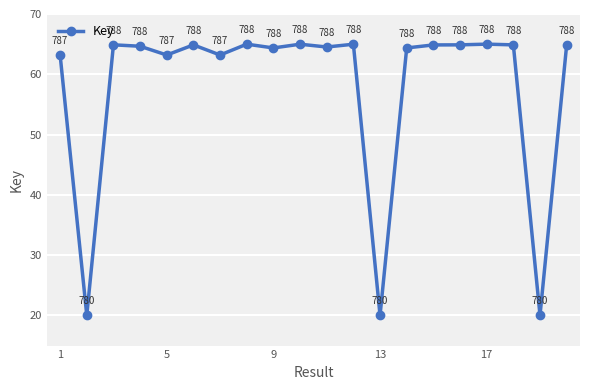

What is the value of the 1st point from the left?

63.2